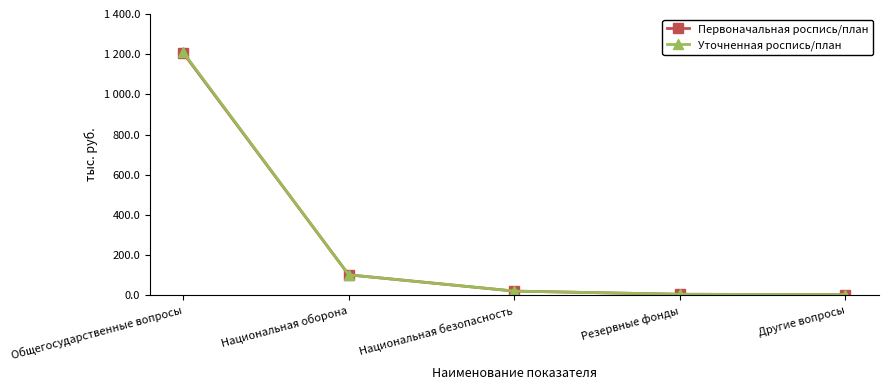

True or false: Уточненная роспись/план and Первоначальная роспись/план cross at least once.

False